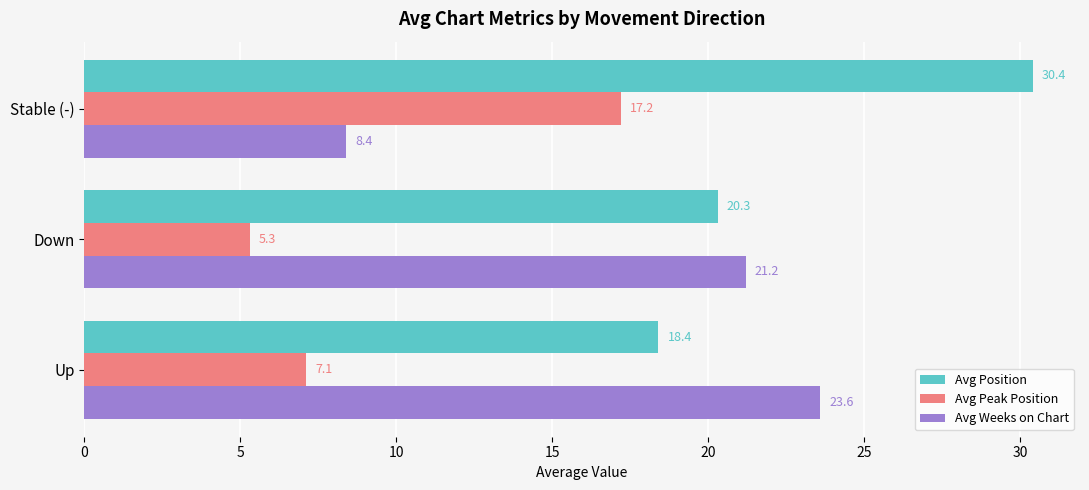

Is the value of Avg Position at Down greater than the value of Avg Peak Position at Stable (-)?

Yes